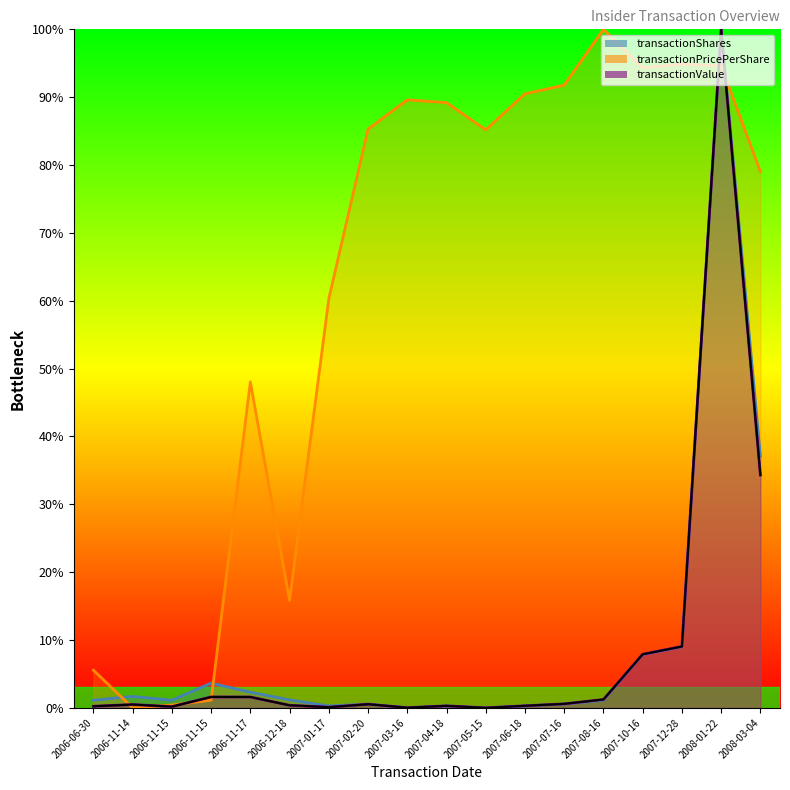

What is the maximum value shown in the chart?

100.0